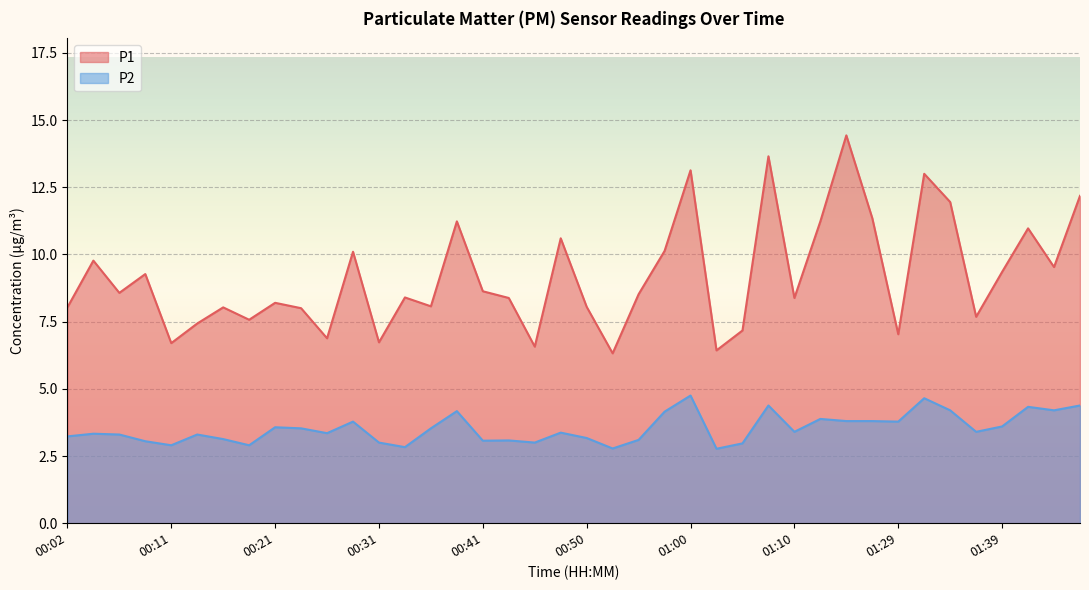

What is the greatest value displayed?

14.4